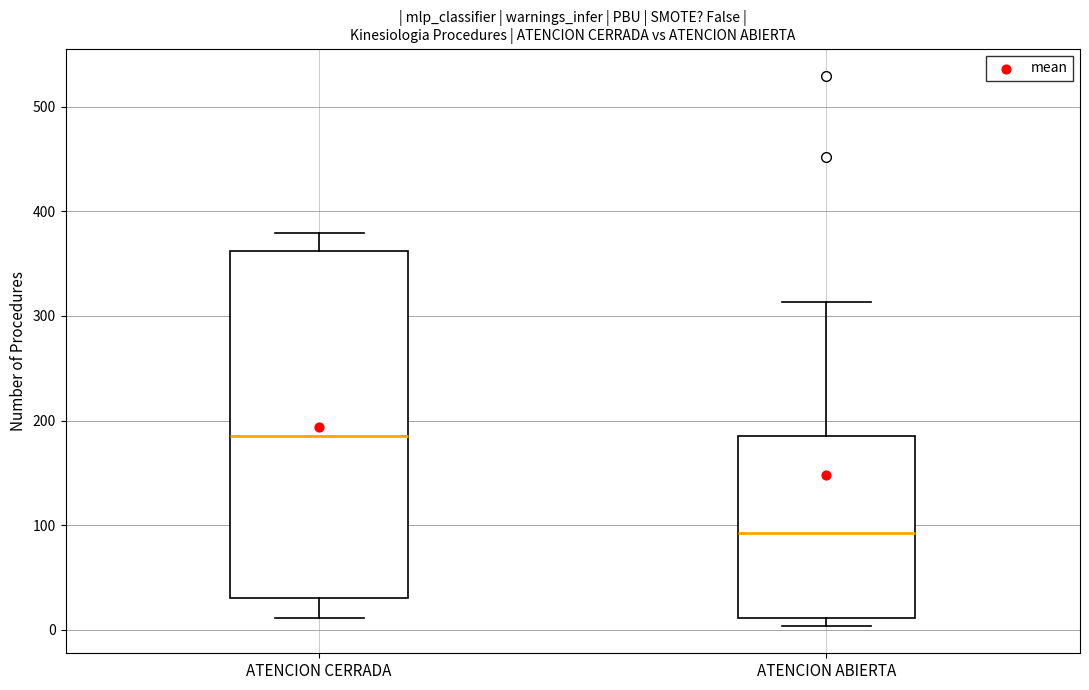

Where does the median line of the box for ATENCION CERRADA sit on the y-axis? The values are not printed on the chart, so give them approximately, as read against the axis.

190